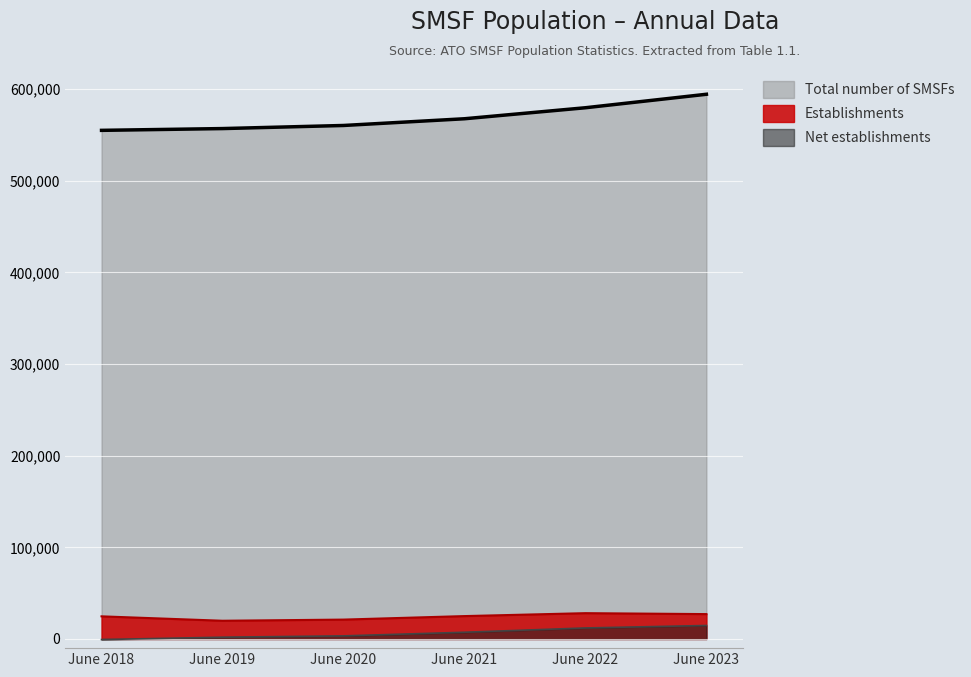

What is the difference between the Total number of SMSFs values at June 2019 and June 2022?

22729